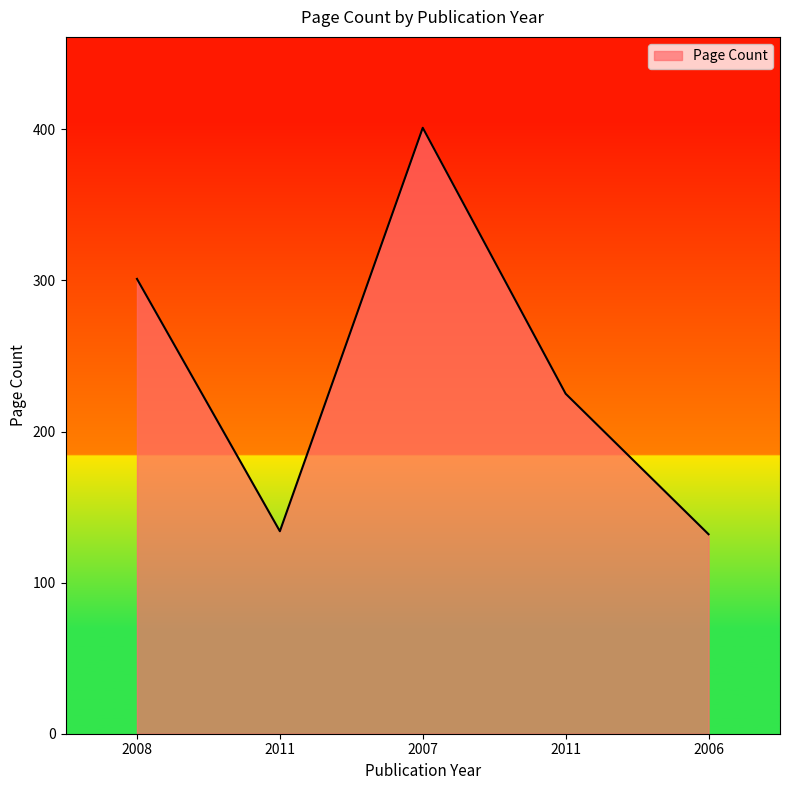

How many values are below 225?

2